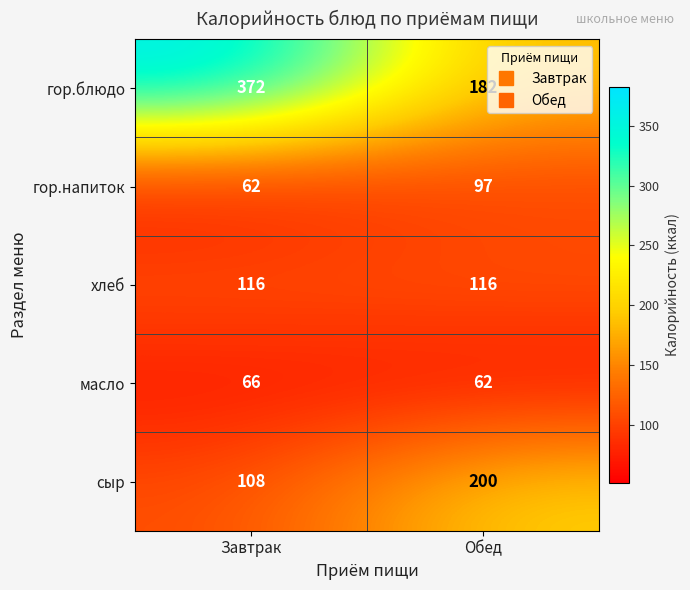

Reading left to right, list all the values displayed in this chart.

гор.блюдо: 372	182
гор.напиток: 62	97
хлеб: 116	116
масло: 66	62
сыр: 108	200